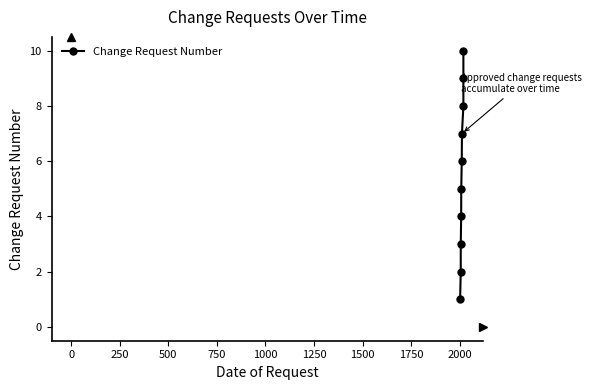

Does the chart have visible grid lines?

No